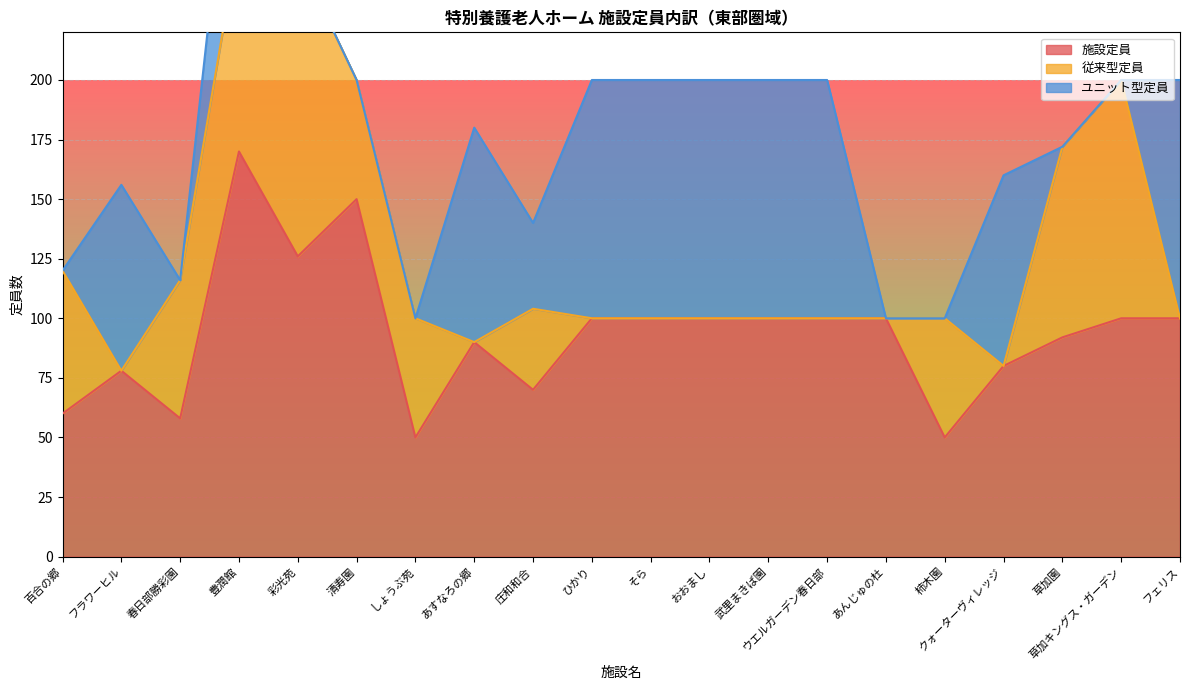

Is it true that 施設定員 equals 116 at クォーターヴィレッジ?

False